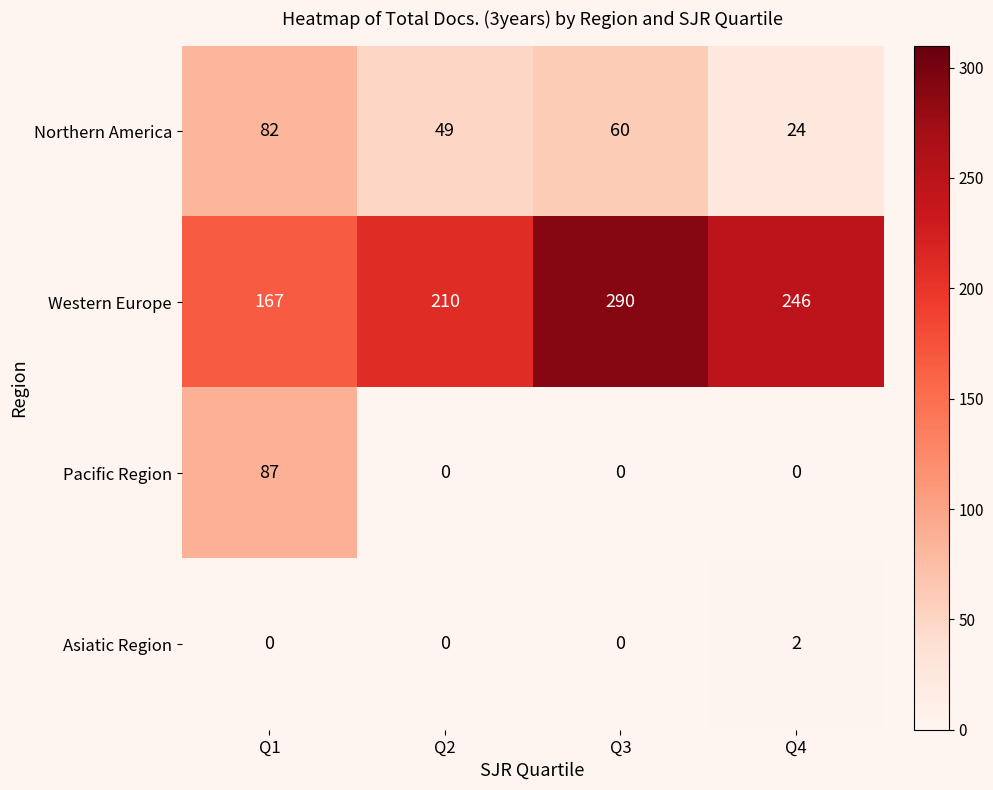

At which label does Western Europe first exceed 246?

Q3